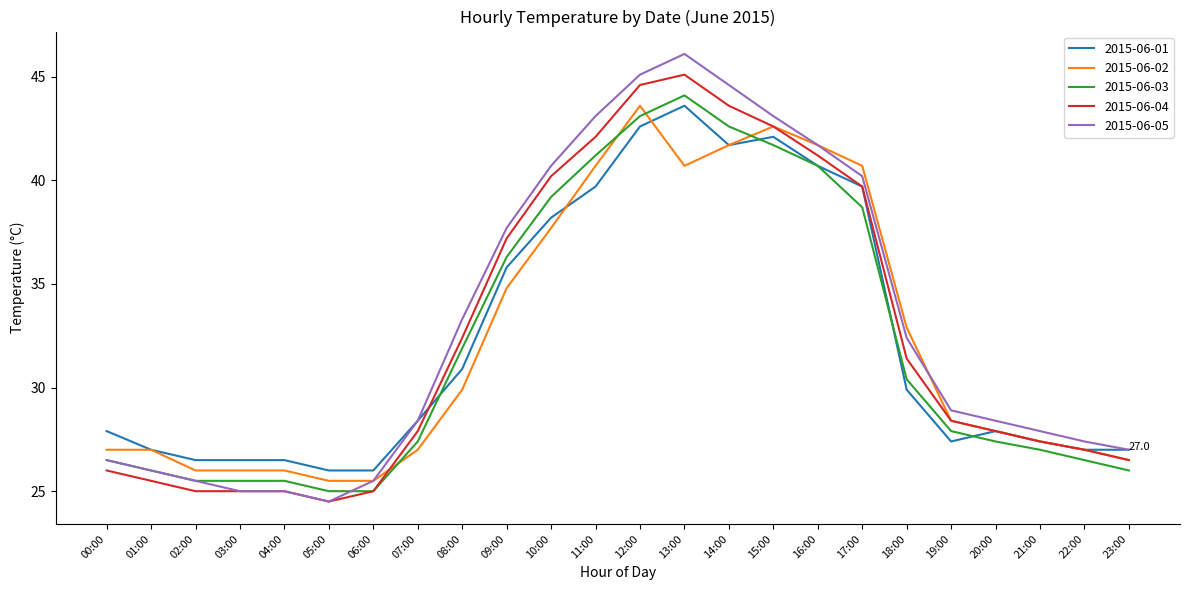

At which category does the chart reach its peak across all series?

13:00